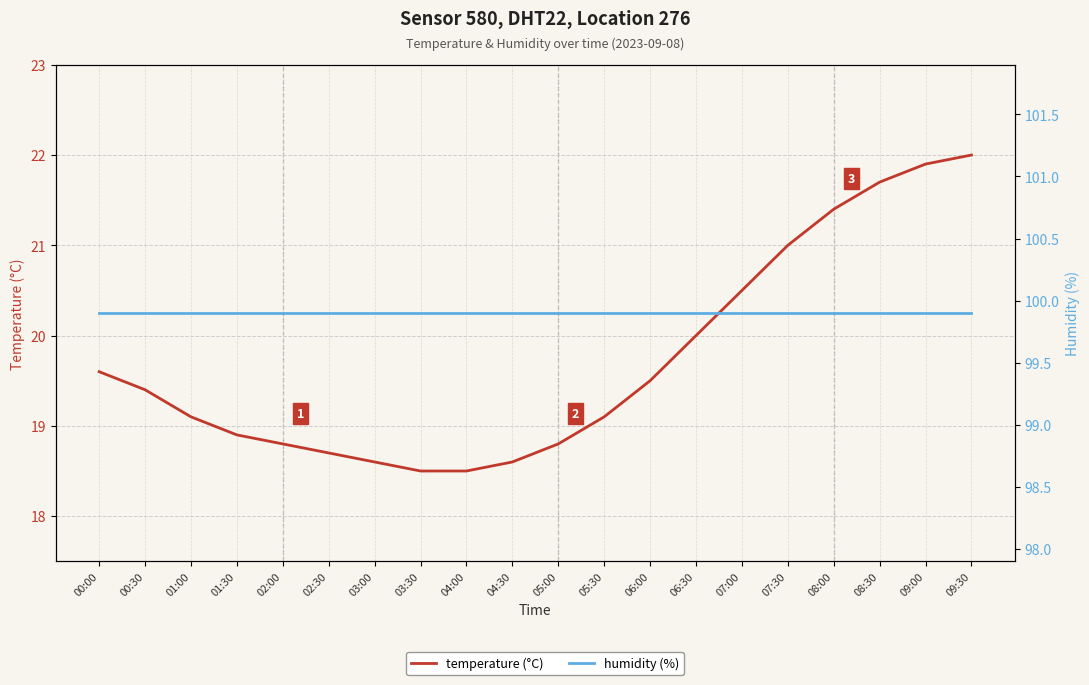

True or false: temperature (°C) and humidity (%) intersect in this chart.

False